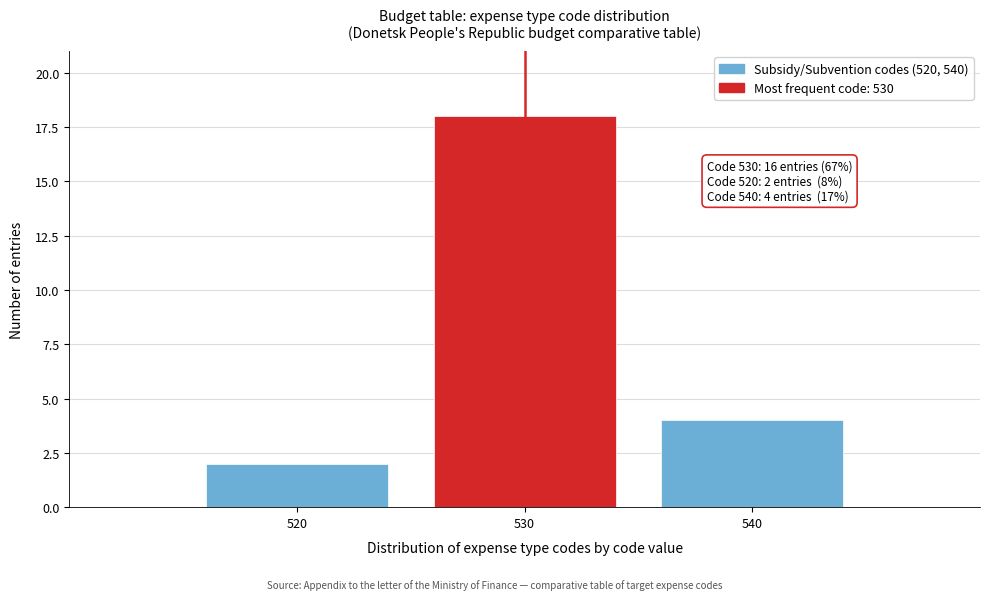

Reading left to right, transcribe all the data shown in this chart.

520=2	530=18	540=4